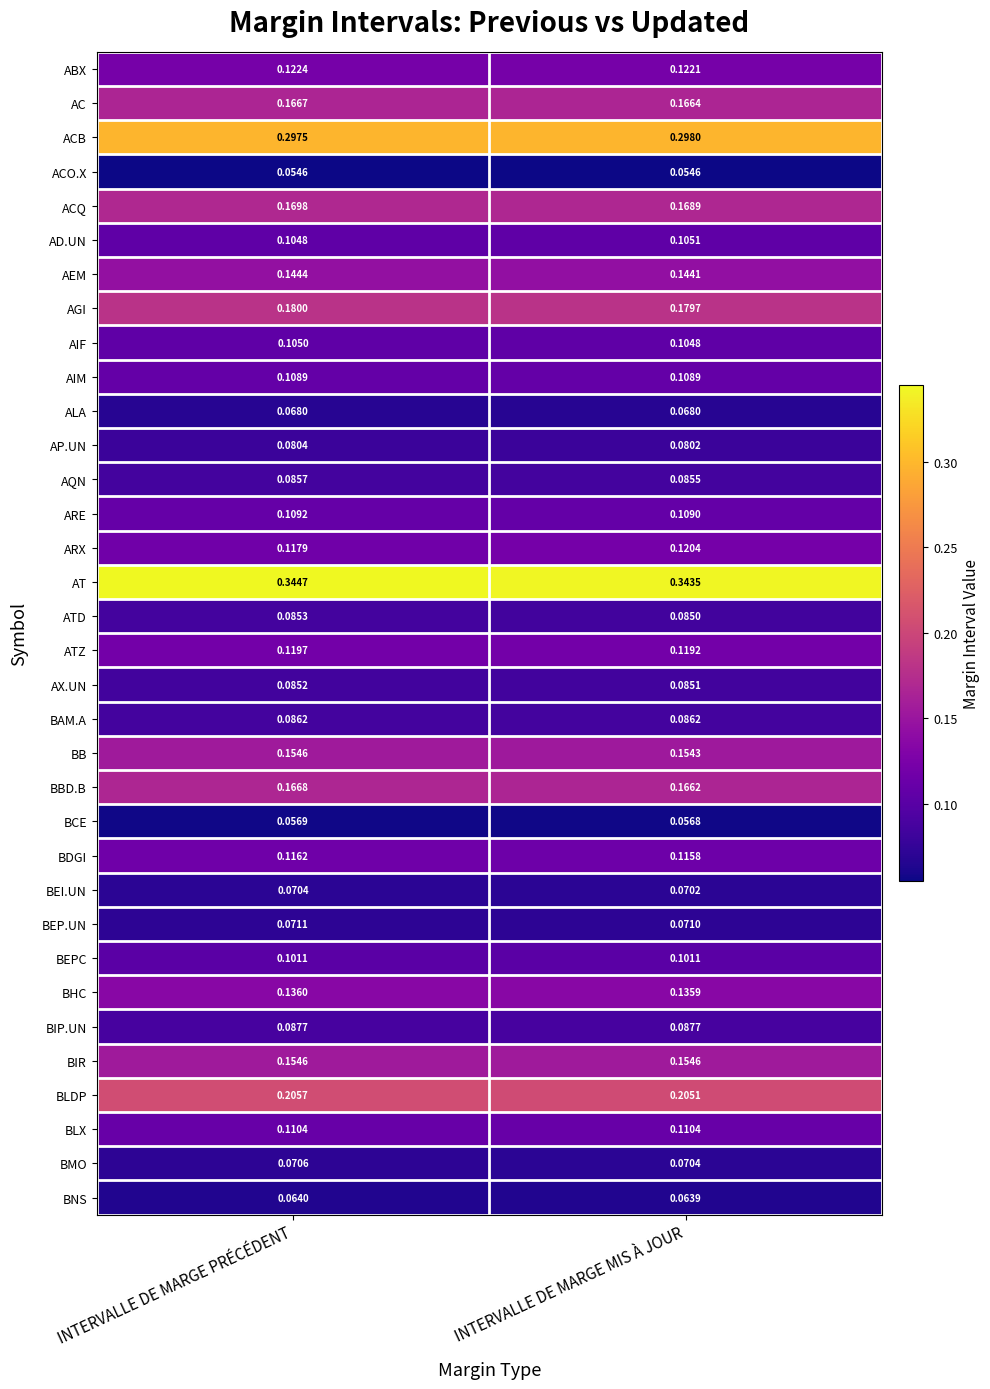

Where is BB nearest to the value 0?

INTERVALLE DE MARGE MIS À JOUR